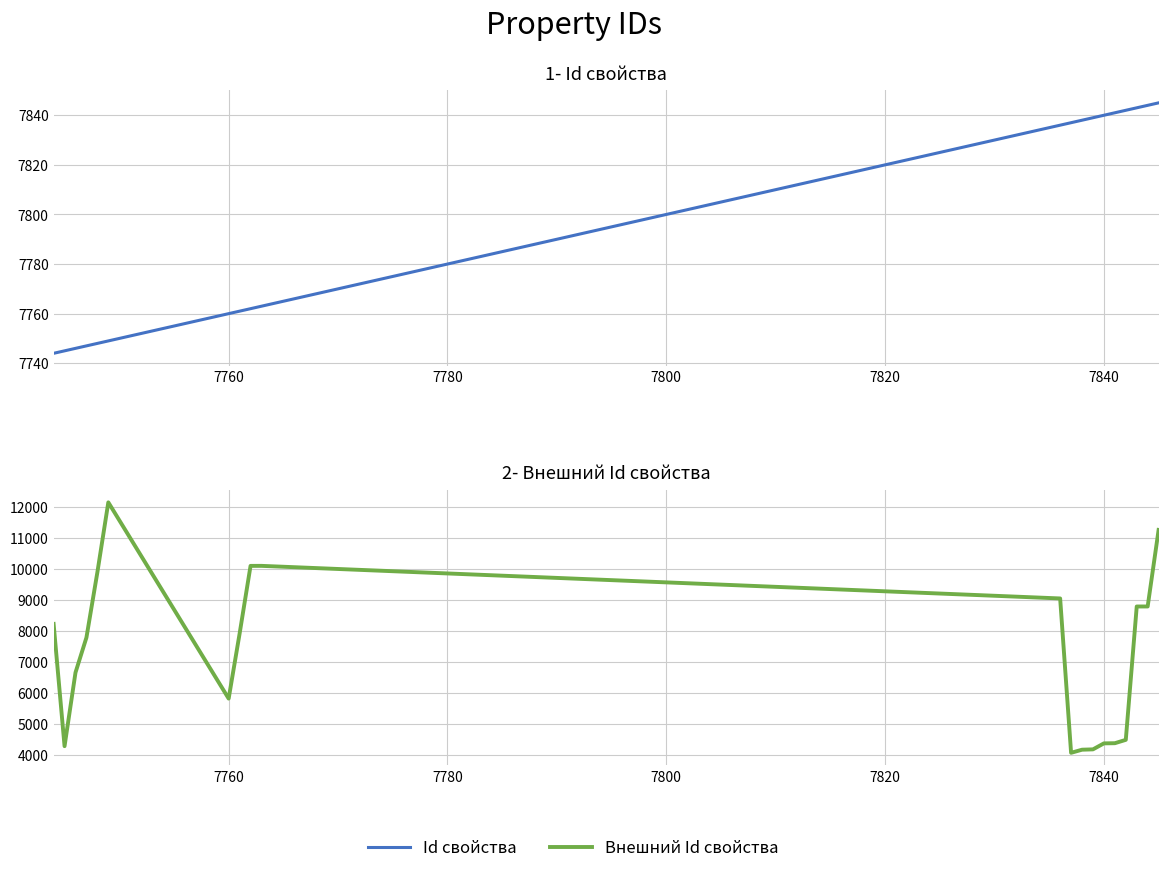

Is the value of Внешний Id свойства at 7780 greater than the value of Id свойства at 16?

No